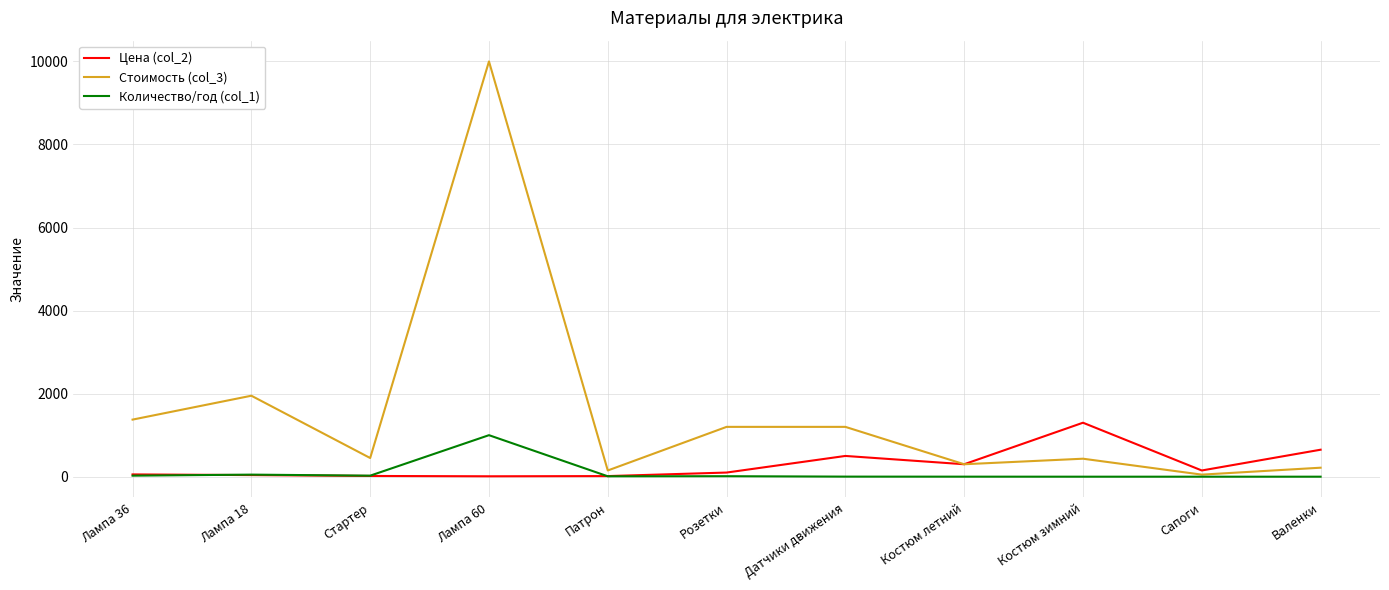

What is the greatest value displayed?

10000.0